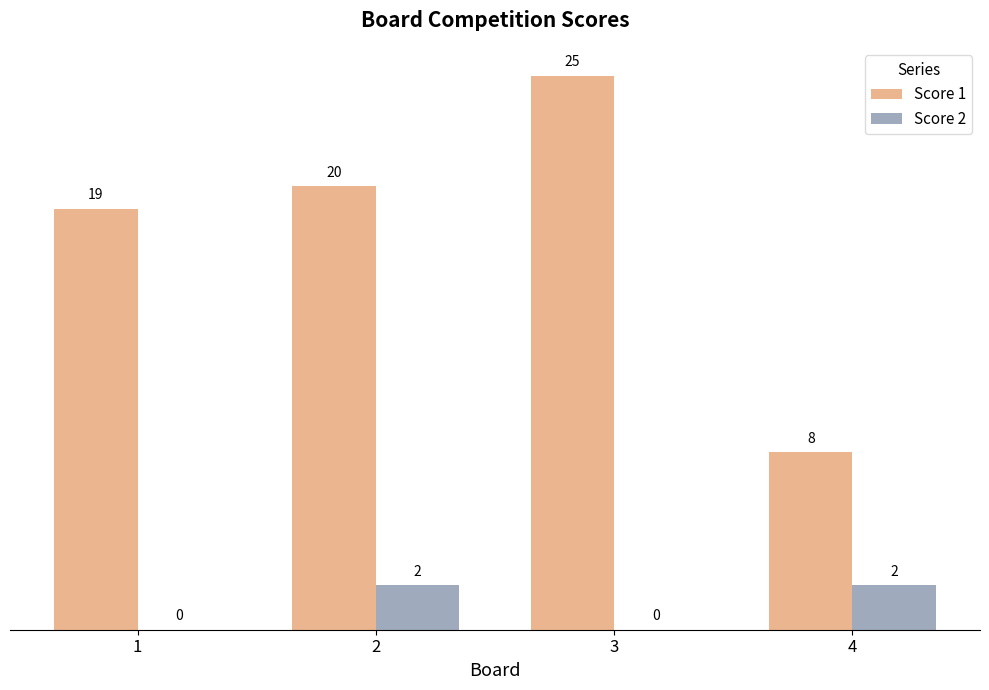

At which category is the sum across all series the highest?

3